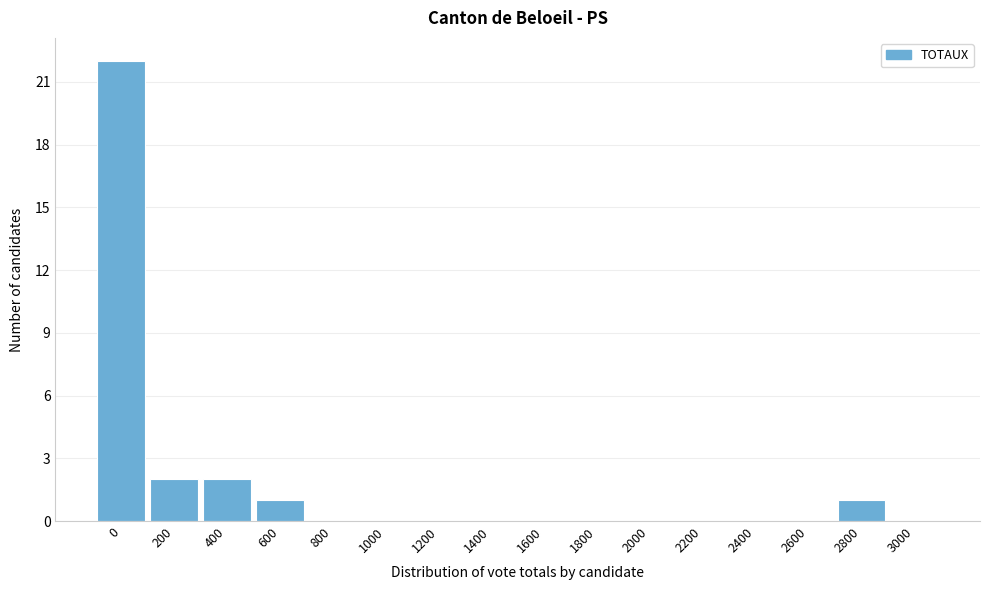

Reading left to right, transcribe all the data shown in this chart.

0=22	200=2	400=2	600=1	800=0	1000=0	1200=0	1400=0	1600=0	1800=0	2000=0	2200=0	2400=0	2600=0	2800=1	3000=0